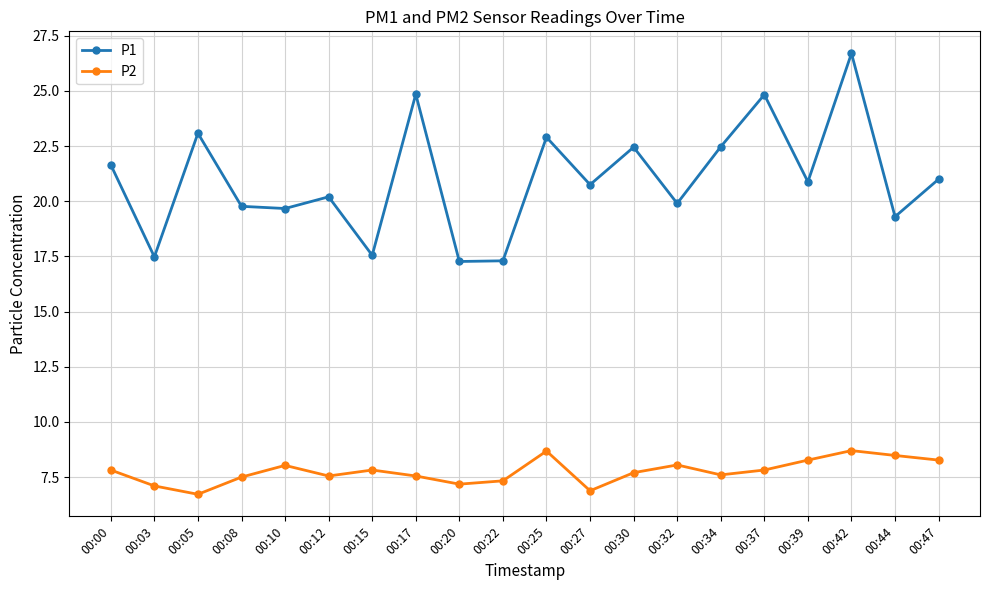

Which series changed the most between 00:20 and 00:37?

P1